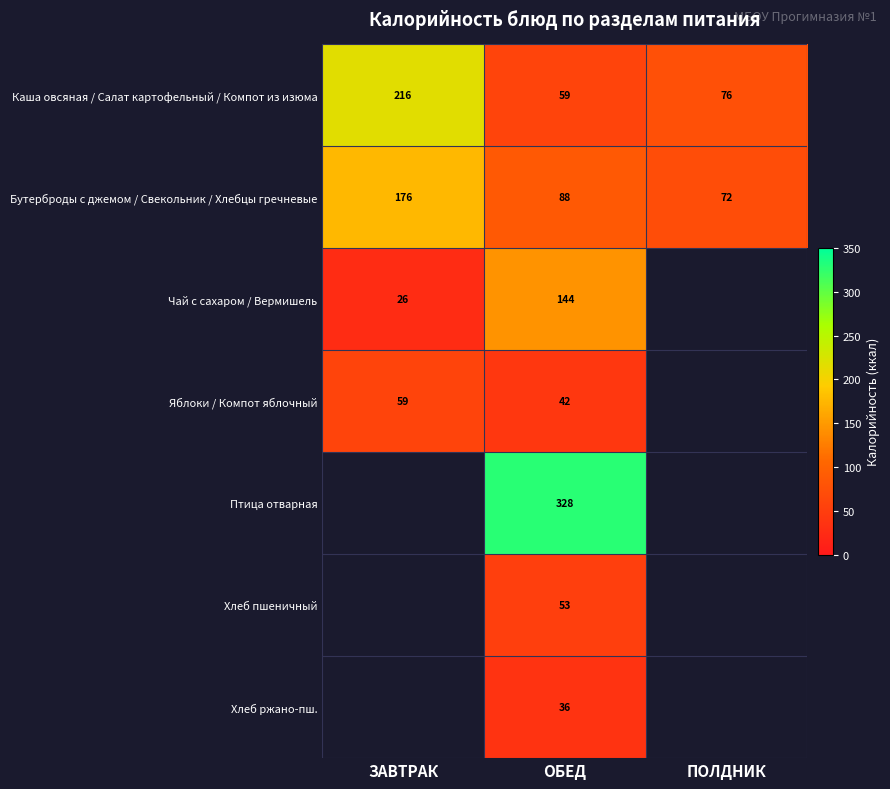

At which category is the sum across all series the highest?

ОБЕД